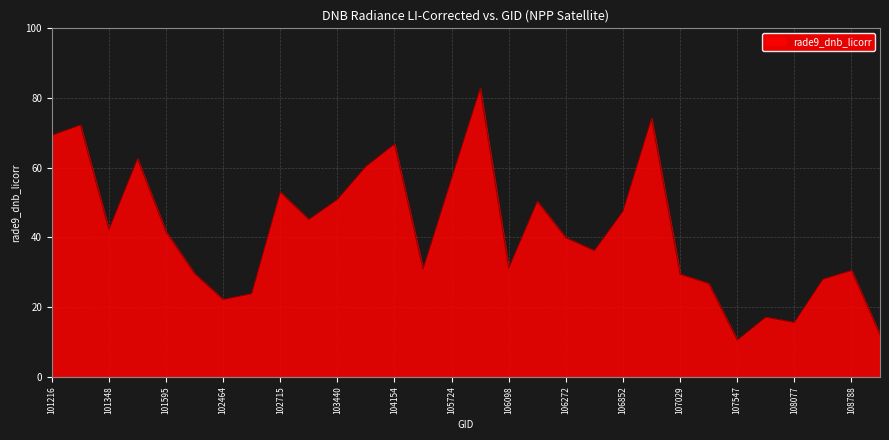

True or false: the data has more than 0 interior local peaks.

True